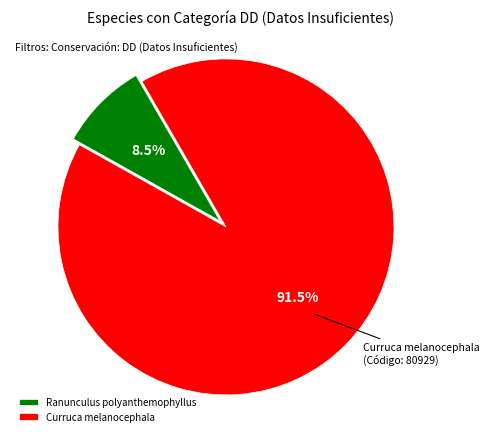

Does Ranunculus polyanthemophyllus account for over 50% of the chart?

No